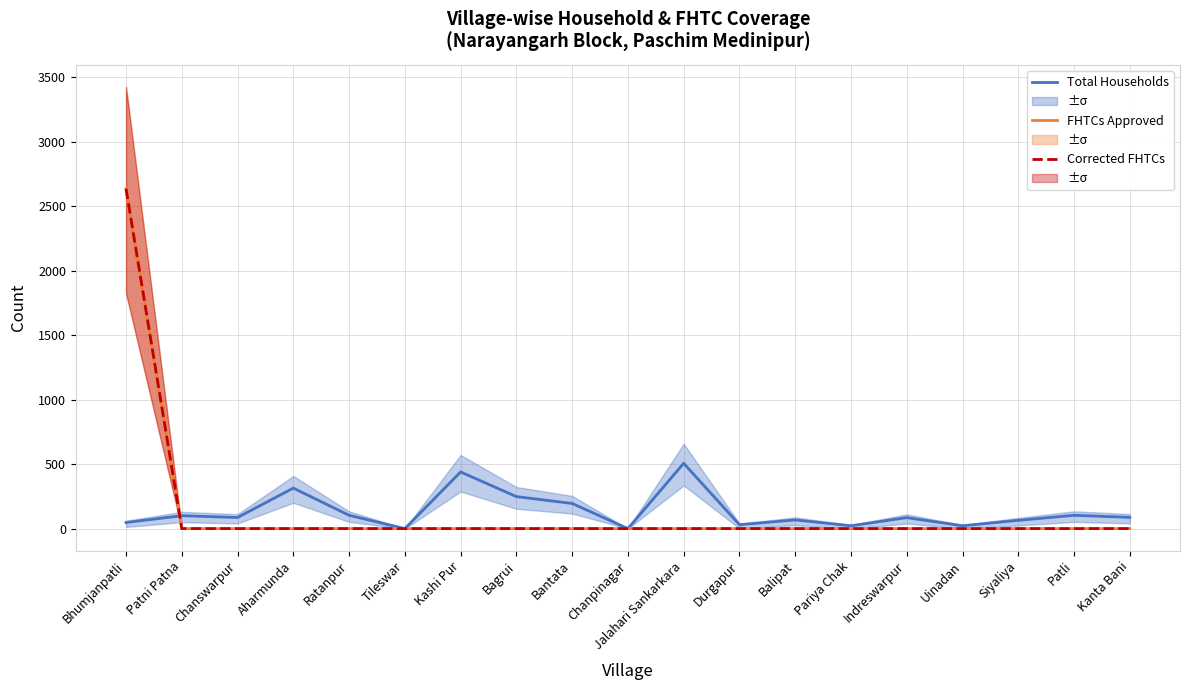

True or false: FHTCs Approved has more than 1 interior local peaks.

False